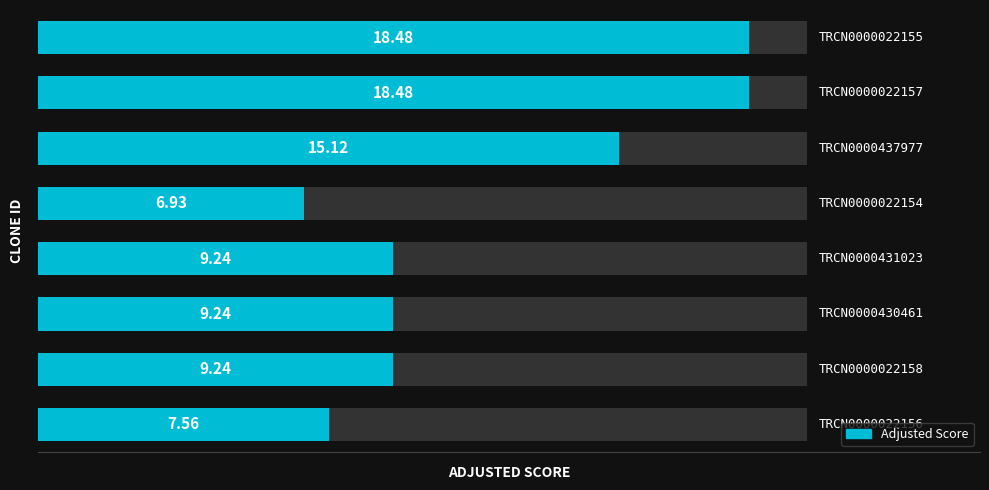

How many categories are shown in the chart?

8